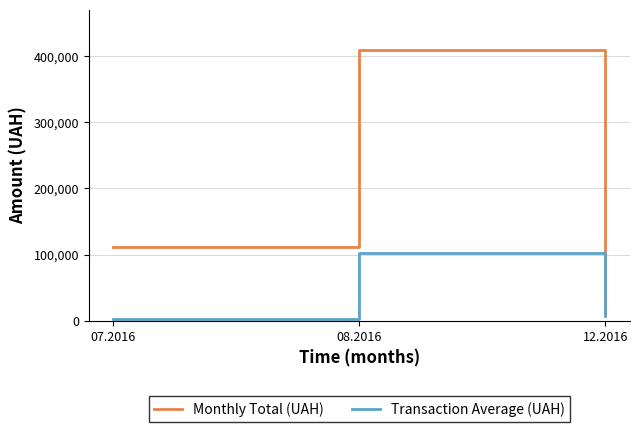

What is the greatest value displayed?

408627.1